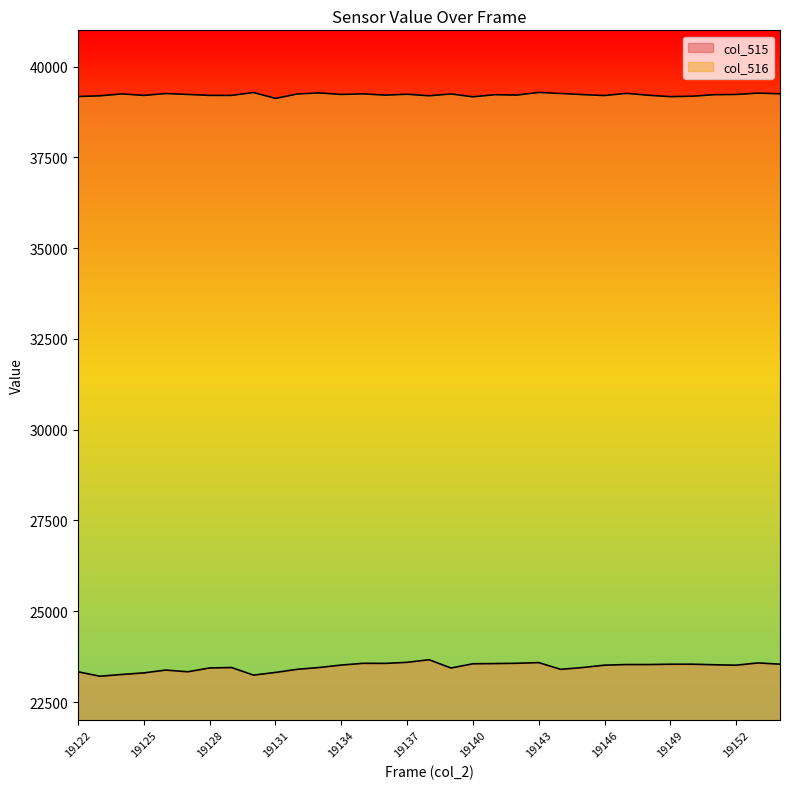

Reading left to right, extract all data points from this chart.

col_515: 19122=23332	19123=23210	19124=23259	19125=23302	19126=23380	19127=23333	19128=23438	19129=23450	19130=23241	19131=23315	19132=23401	19133=23451	19134=23518	19135=23566	19136=23564	19137=23593	19138=23665	19139=23437	19140=23553	19141=23559	19142=23567	19143=23586	19144=23400	19145=23450	19146=23515	19147=23532	19148=23532	19149=23541	19150=23542	19151=23526	19152=23514	19153=23577	19154=23542
col_516: 19122=39177	19123=39196	19124=39249	19125=39208	19126=39259	19127=39234	19128=39208	19129=39208	19130=39287	19131=39124	19132=39247	19133=39276	19134=39234	19135=39250	19136=39215	19137=39240	19138=39197	19139=39248	19140=39168	19141=39227	19142=39216	19143=39289	19144=39261	19145=39230	19146=39204	19147=39264	19148=39212	19149=39173	19150=39185	19151=39227	19152=39233	19153=39271	19154=39252